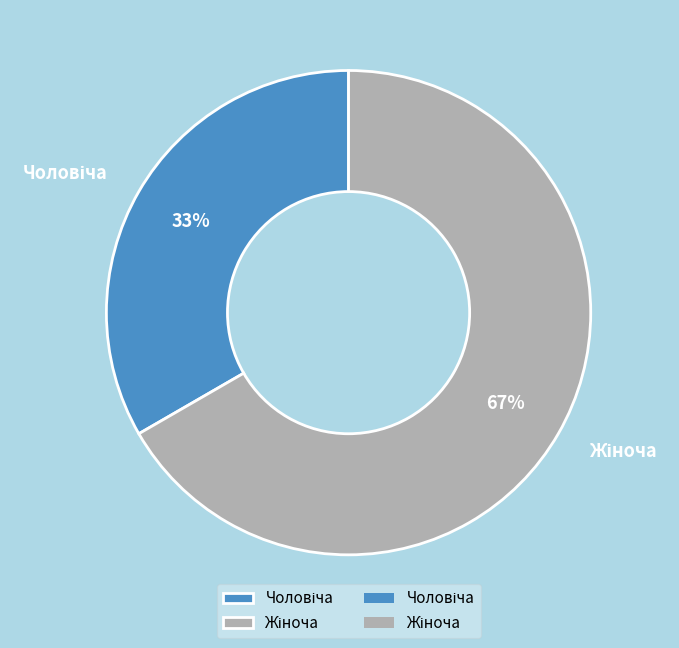

Is there any slice that represents more than half of the pie?

Yes